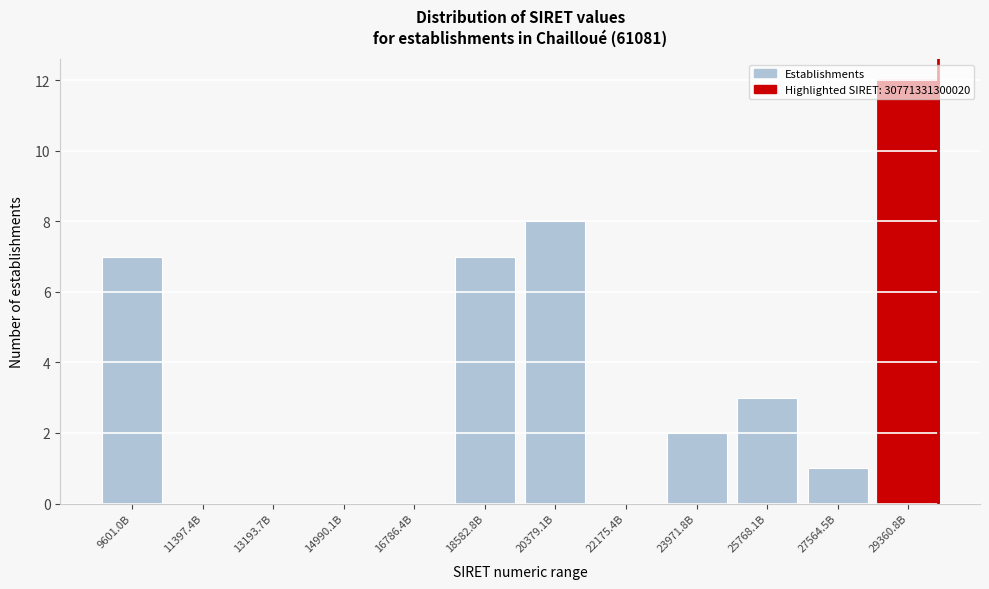

What is the change in value from 11397.4B to 27564.5B?

+1